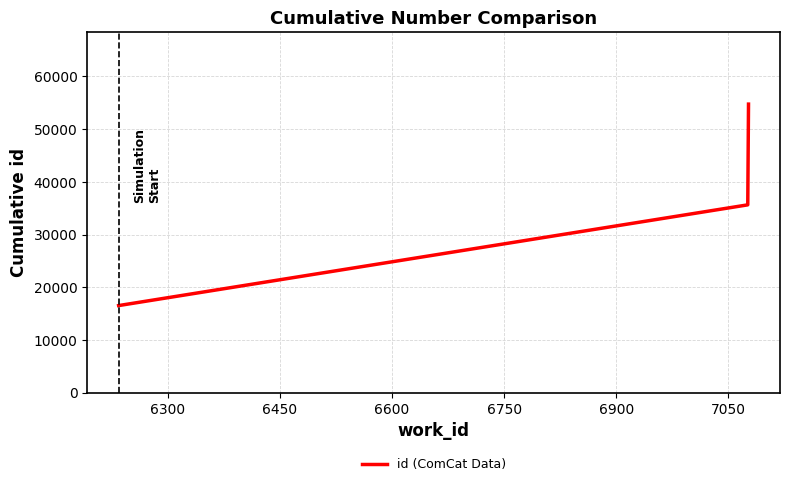

What is the average value?

35638